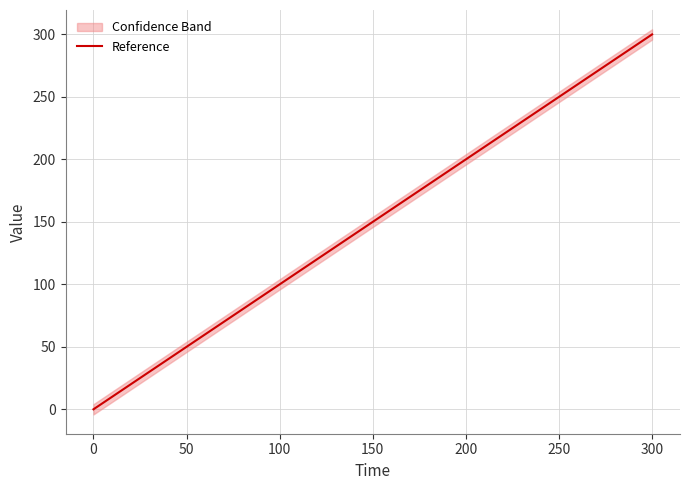

At which label does Reference reach its peak?

300